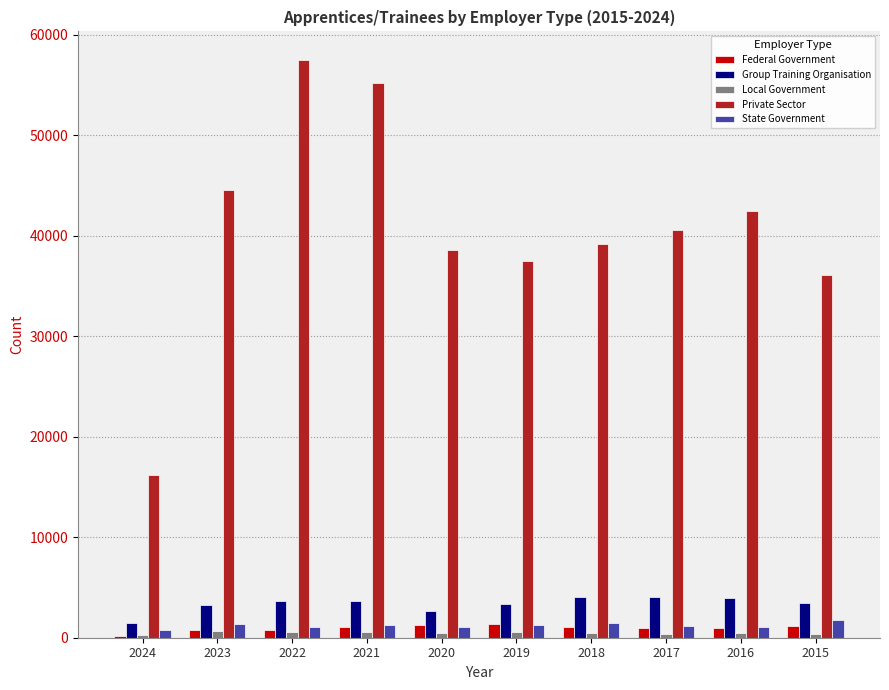

Where does the Local Government series first go above 506?

2023